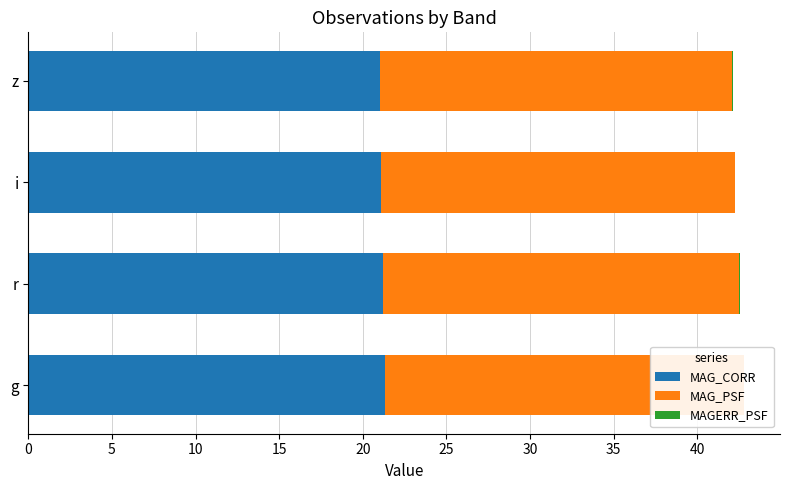

What is the difference between the maximum and minimum values in the MAG_PSF series?

0.4